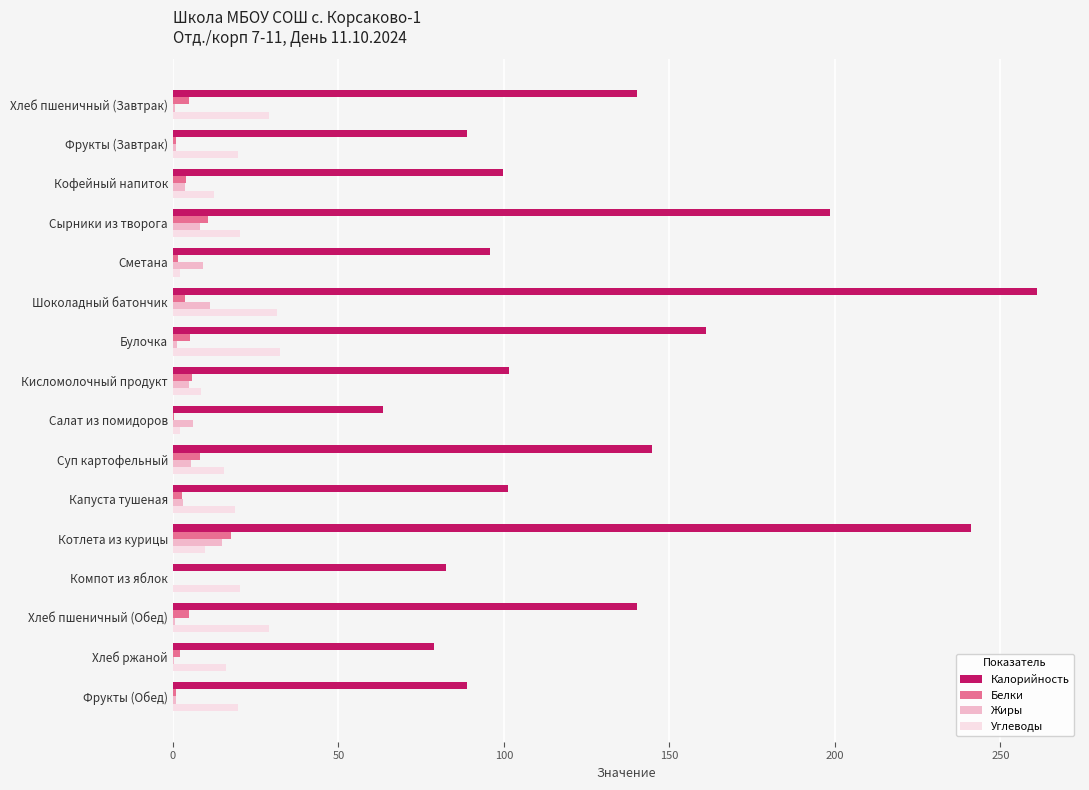

Is it true that Жиры equals 6.0 at Салат из помидоров?

True